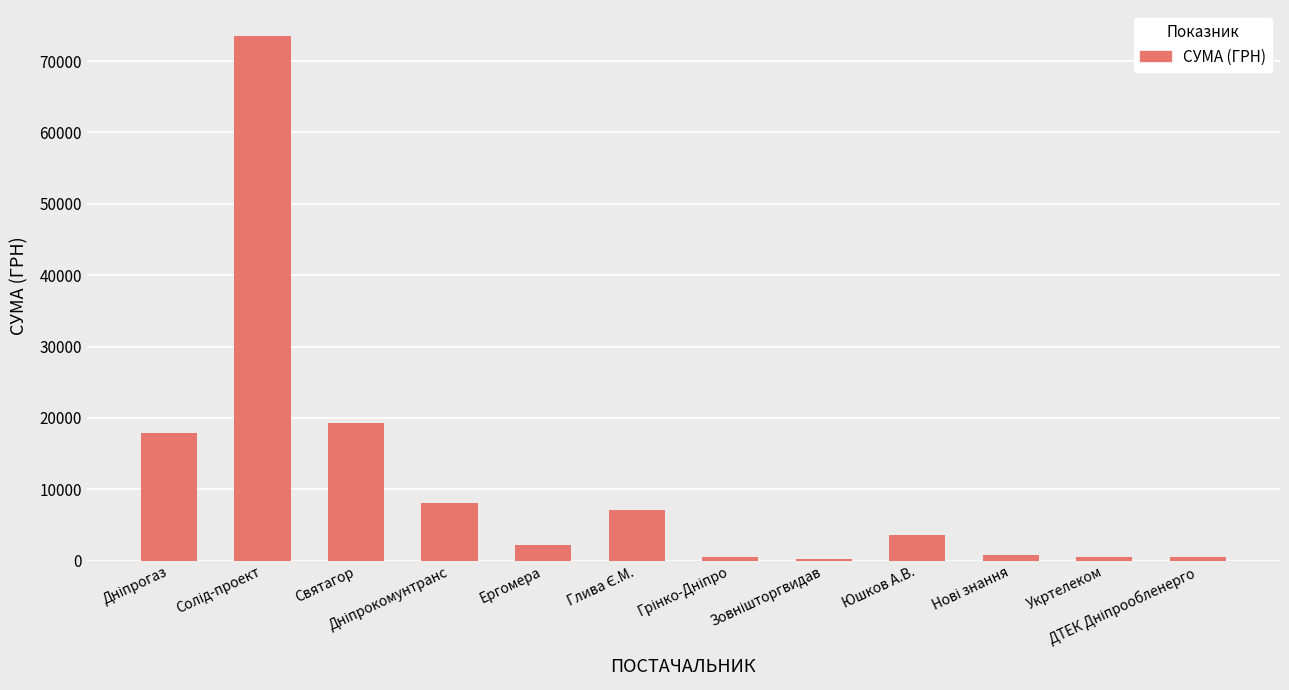

Count the number of data series in this chart.

1